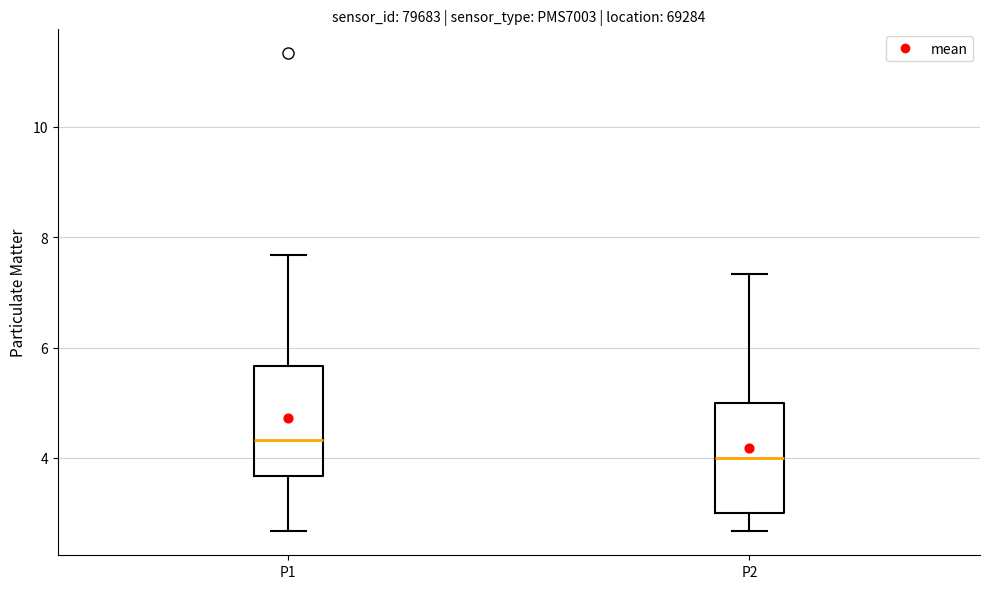

Reading left to right, read every box against the y-axis: the position of its median line, the range the box covers, and the ends of its whiskers. The values are not printed on the chart, so give them approximately, as read against the axis.

P1: median 4.4, box 3.6 to 5.6, whiskers 2.6 to 7.6
P2: median 4.0, box 3.0 to 5.0, whiskers 2.6 to 7.4